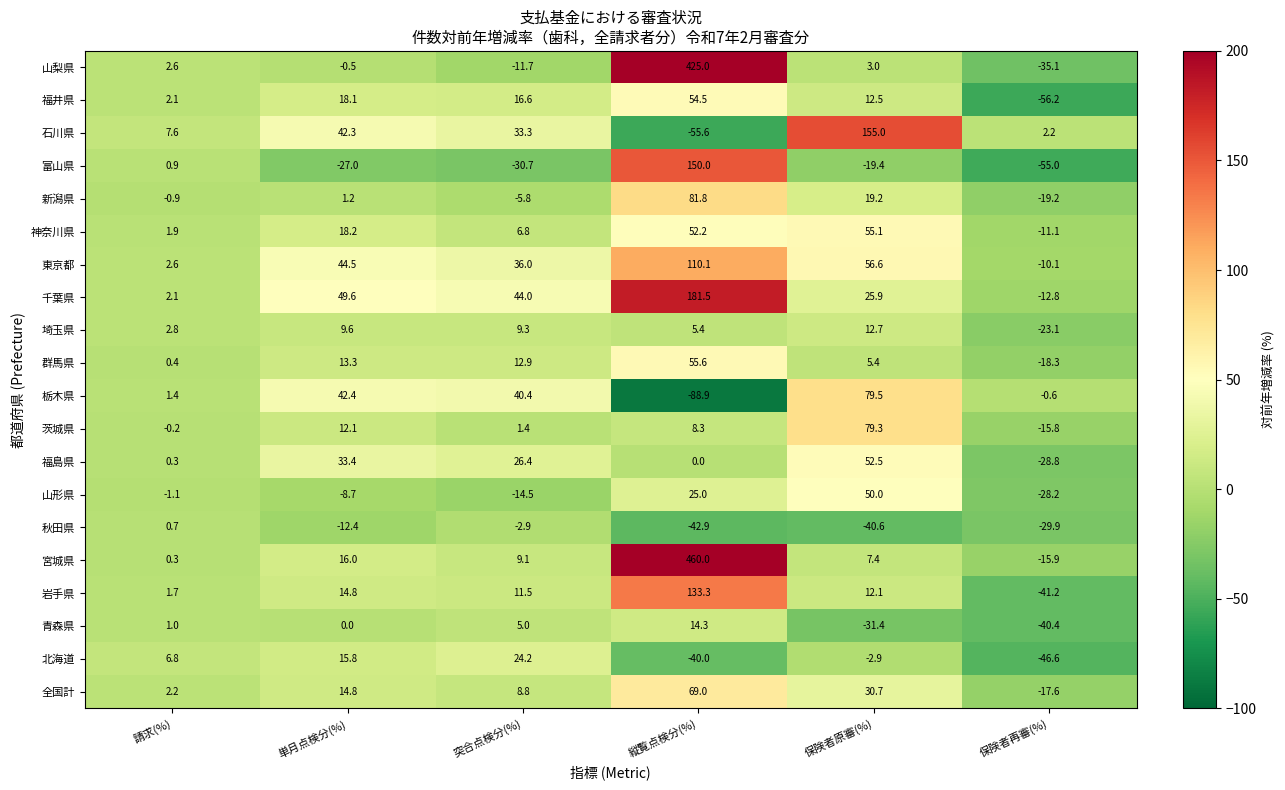

Which series has the largest range (max minus min)?

宮城県